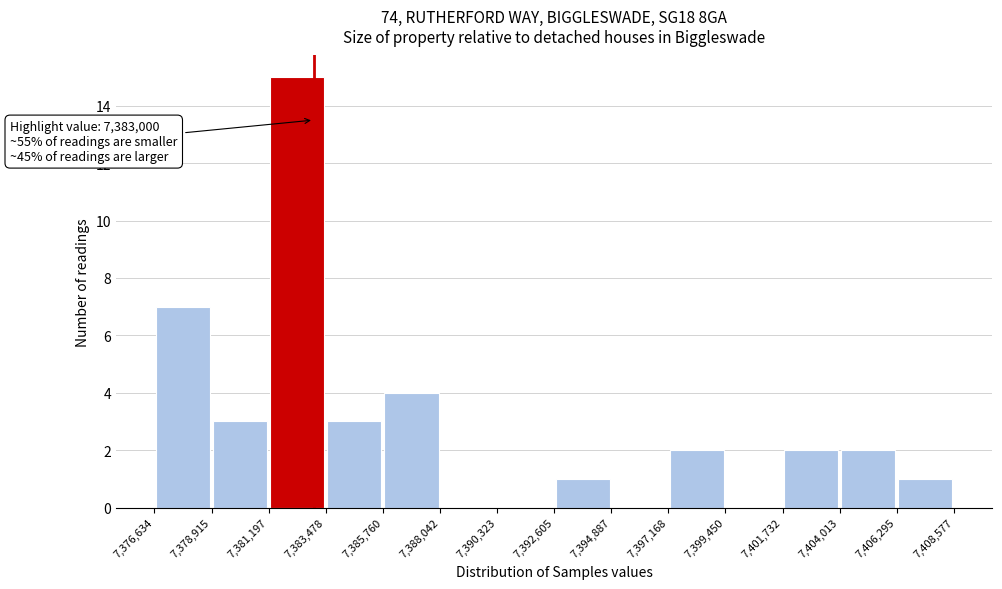

Which range on the x-axis has the tallest bar?

7,381,197 to 7,383,478